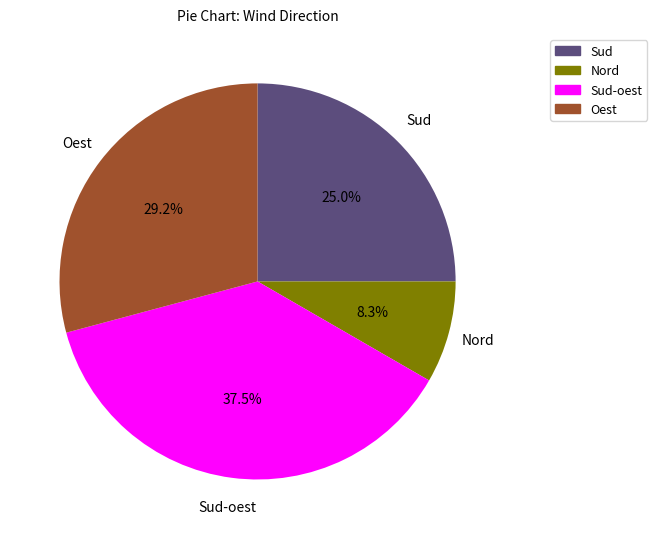

Count the number of slices in the pie.

4